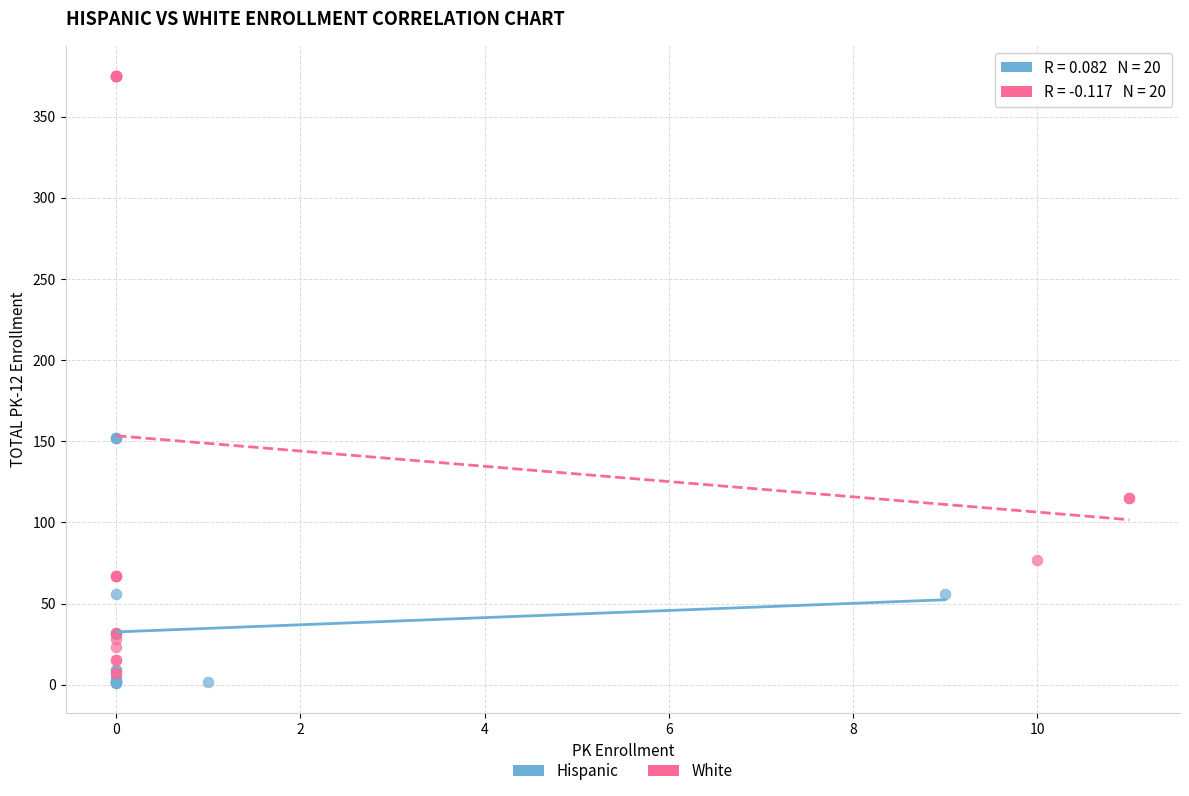

Which series reaches the maximum Y coordinate?

White